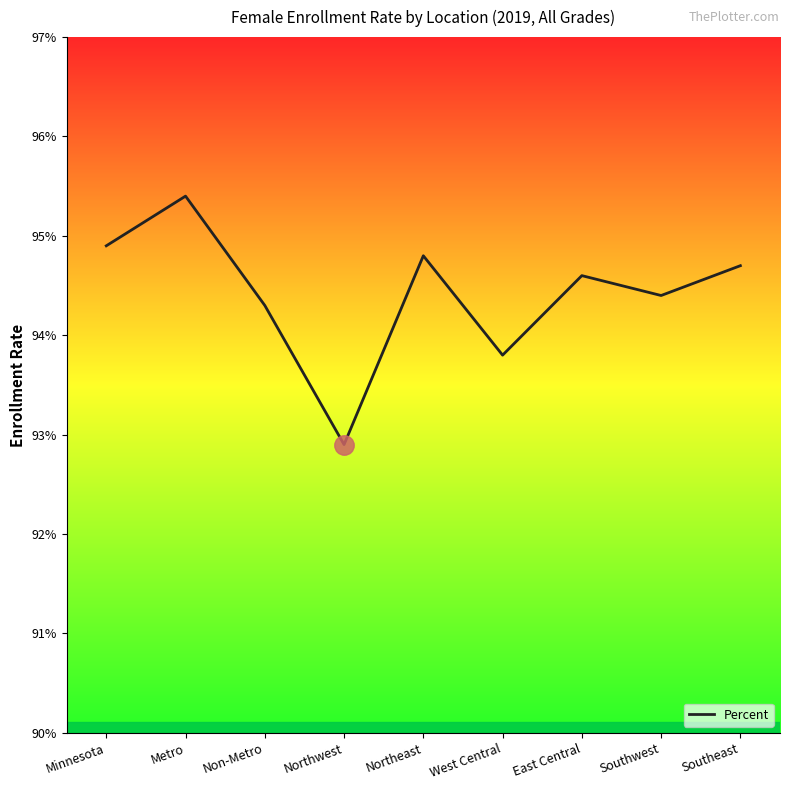

Is this an area chart (filled region under the line)?

No